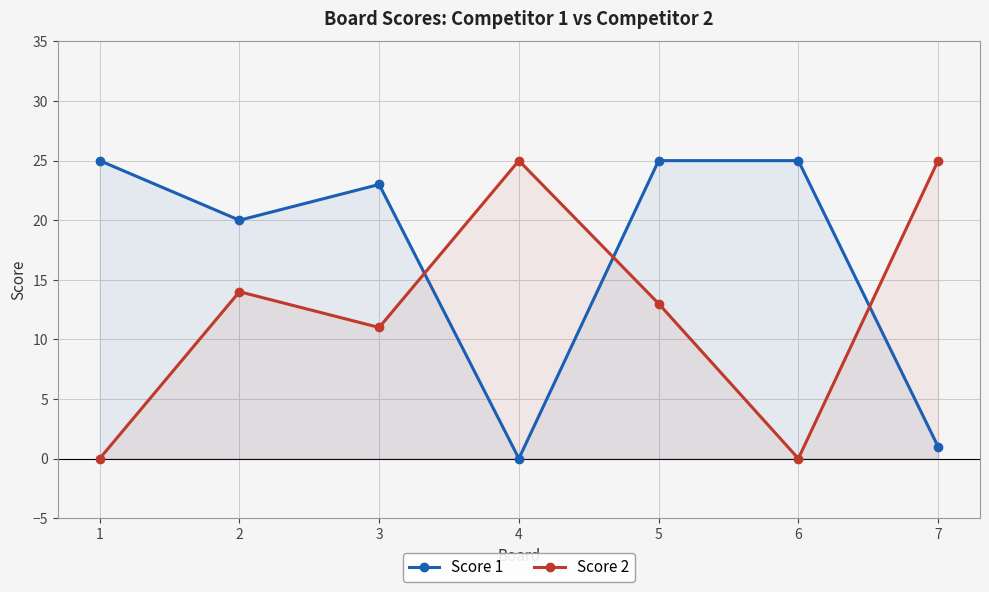

How many distinct data groups are displayed?

2